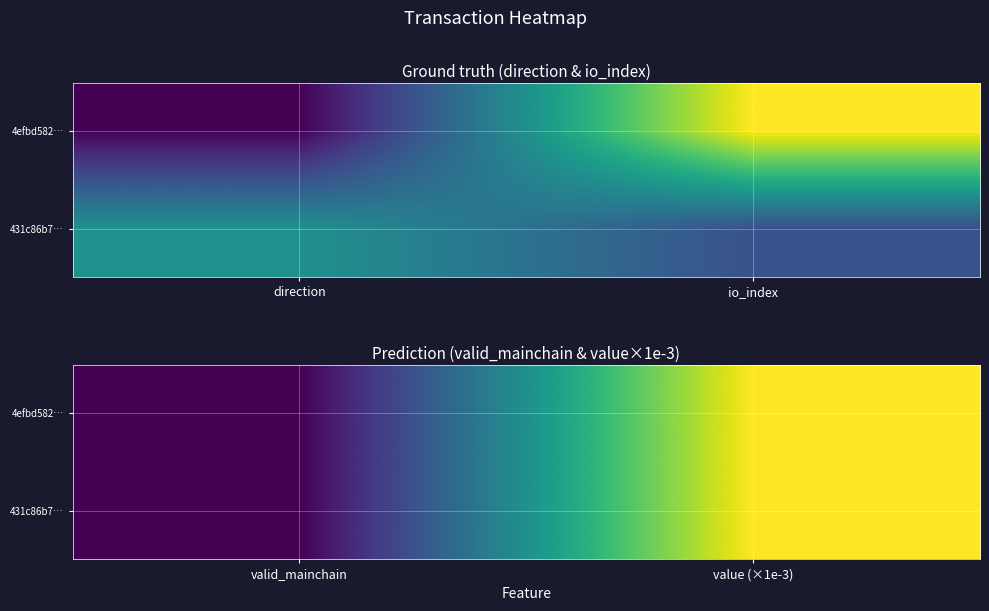

Which series changed the most between valid_mainchain and value (×1e-3)?

4efbd582…